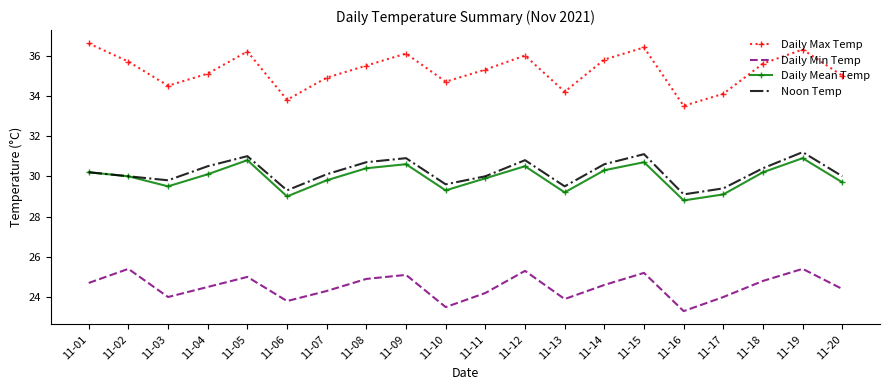

Where is the first local maximum for Daily Mean Temp?

11-05